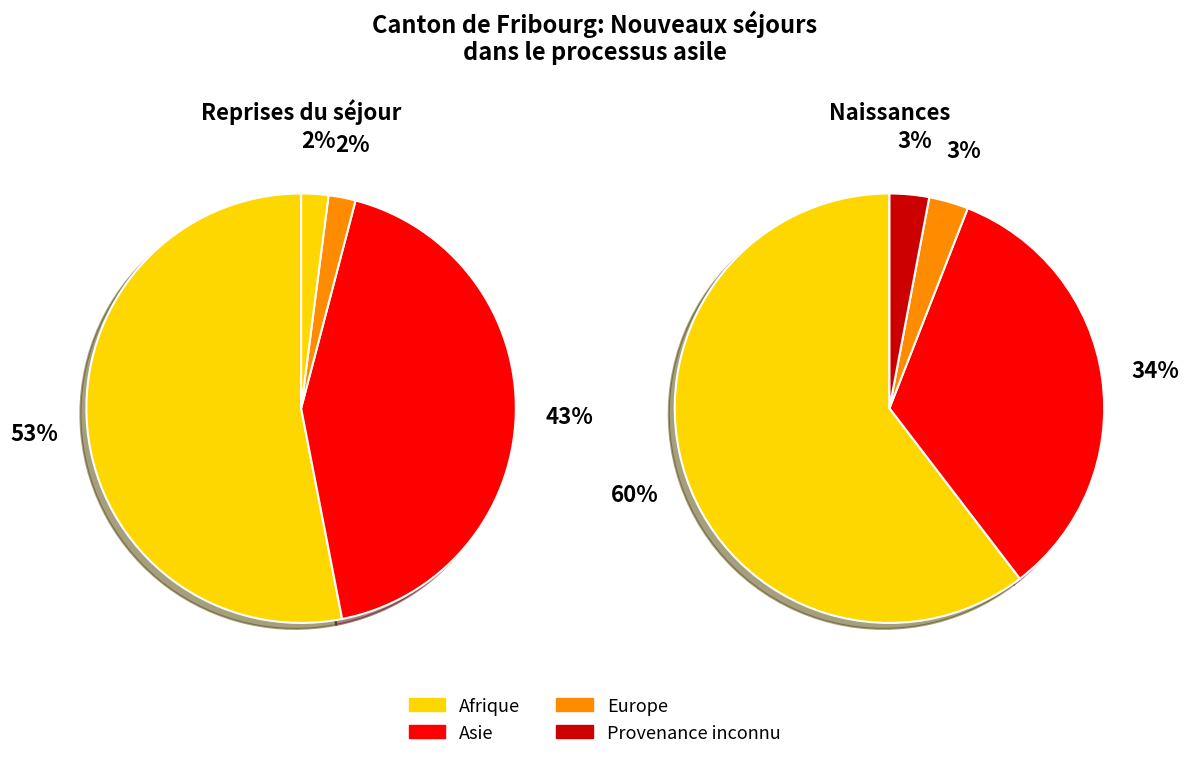

What percentage do Afrique and Asie together represent?

95.9%